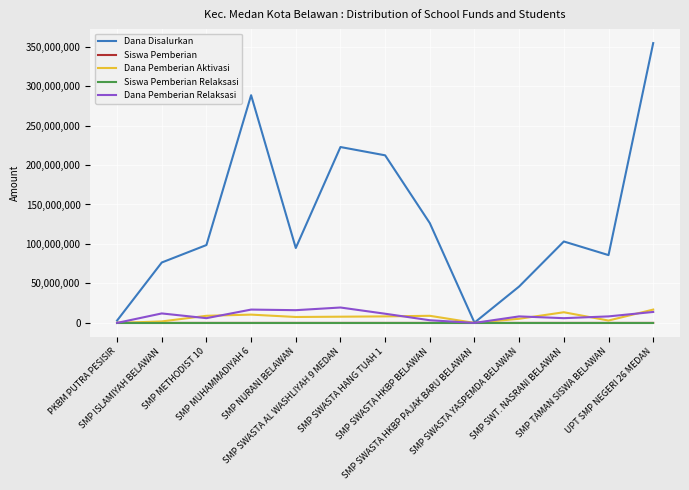

What is the greatest value displayed?

354375000